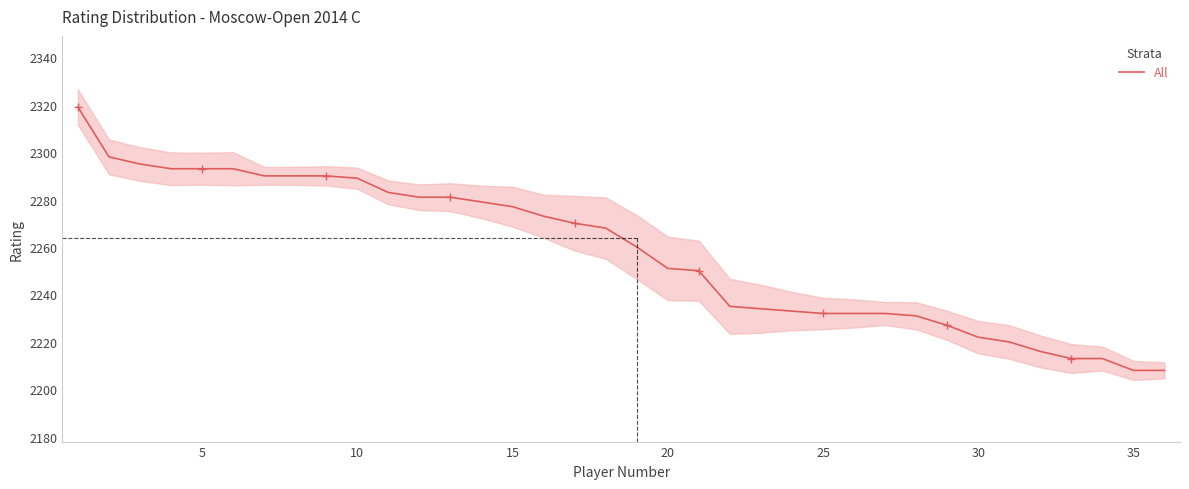

How many lines are shown in the chart?

1